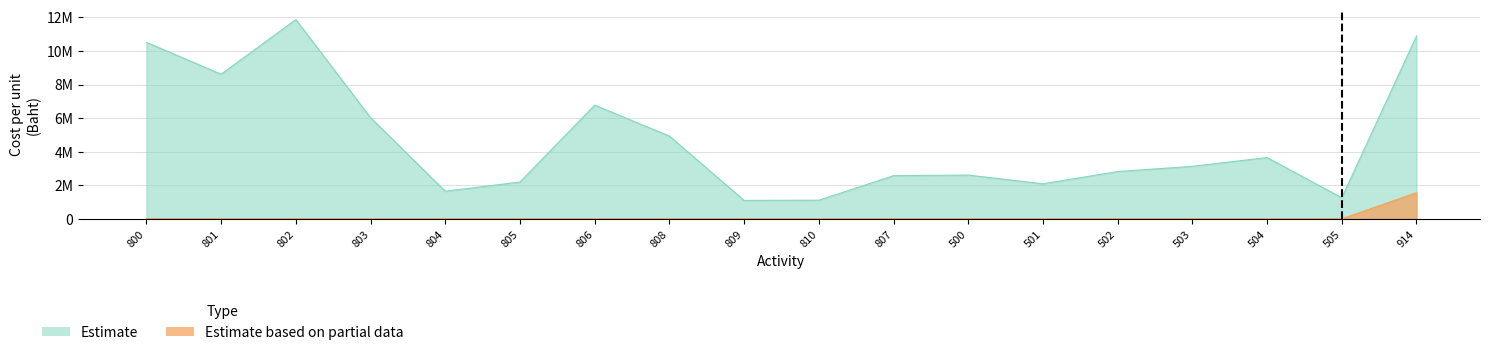

Reading left to right, transcribe all the data shown in this chart.

Estimate: 800=10515018.3	801=8614647.8	802=11873208.1	803=6024229.2	804=1642971.6	805=2190628.8	806=6774519.6	808=4928914.8	809=1095314.4	810=1106267.6	807=2569165.3	500=2605951.9	501=2084140.3	502=2814055.3	503=3126210.4	504=3648022.0	505=1251726.6	914=10892030.0
Estimate based on partial data: 800=0.0	801=0.0	802=0.0	803=0.0	804=0.0	805=0.0	806=0.0	808=0.0	809=0.0	810=0.0	807=0.0	500=0.0	501=0.0	502=0.0	503=0.0	504=0.0	505=0.0	914=1553929.6